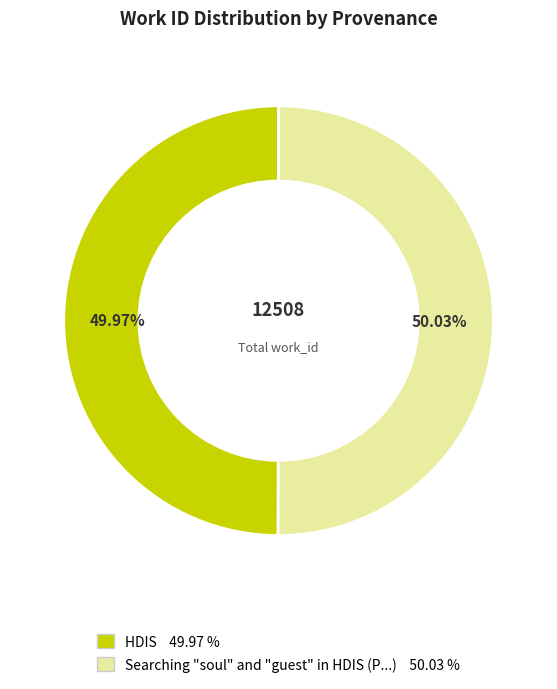

What percentage is the HDIS slice, to the nearest percent?

50%